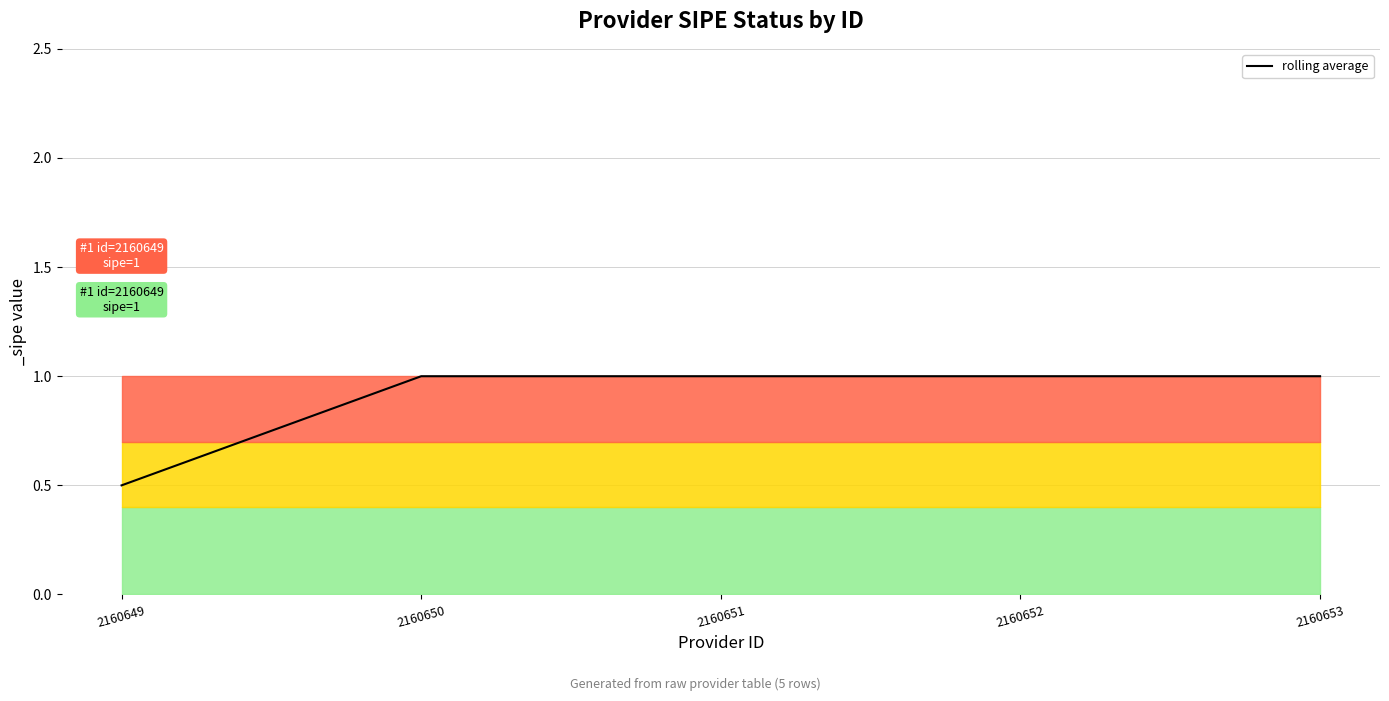

True or false: the data has more than 2 interior local peaks.

False